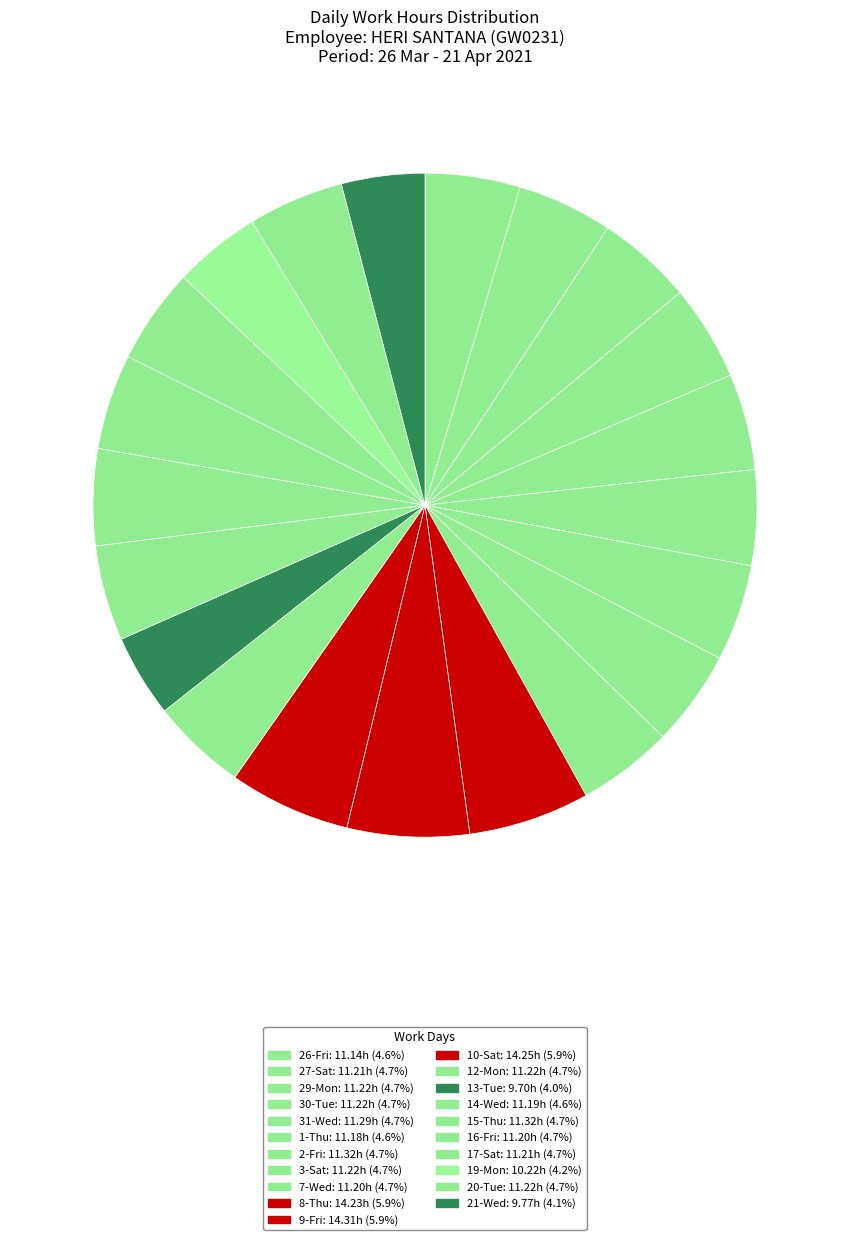

What percentage is NOT represented by 21-Wed?

95.9%